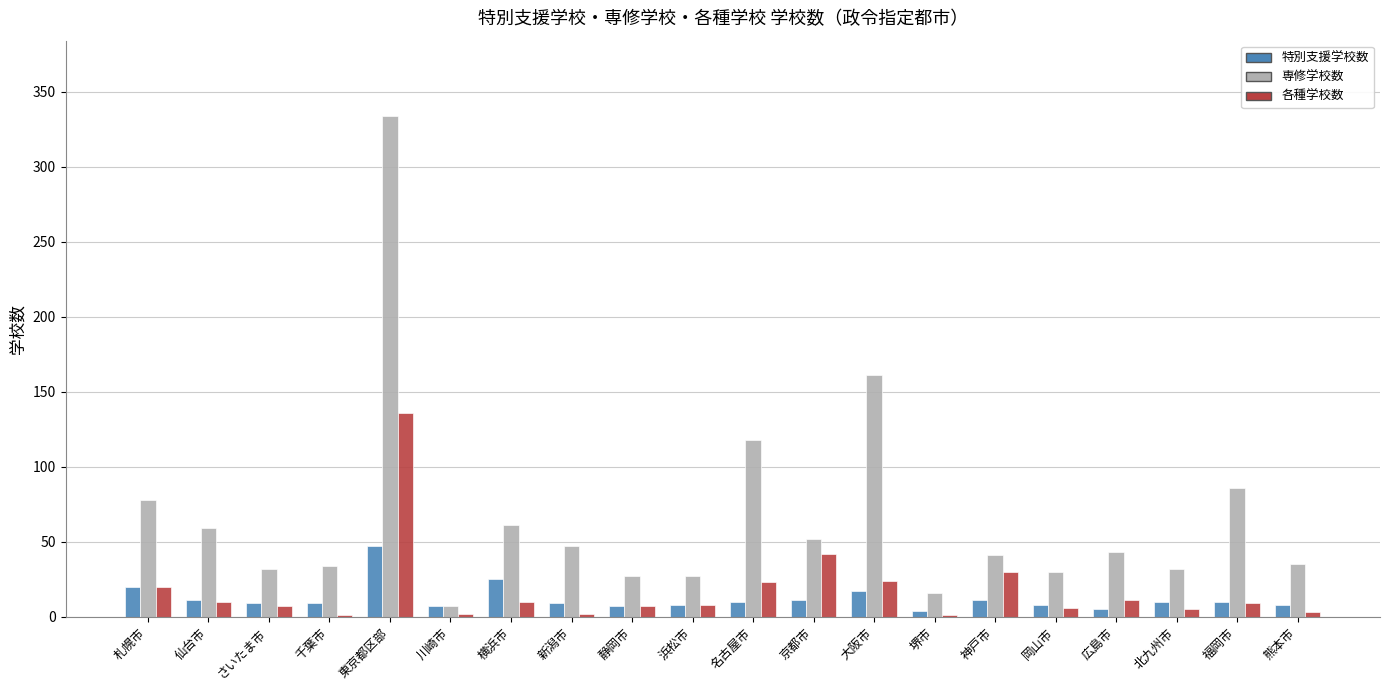

What is the sum of the 専修学校数 values at 札幌市 and 大阪市?

239